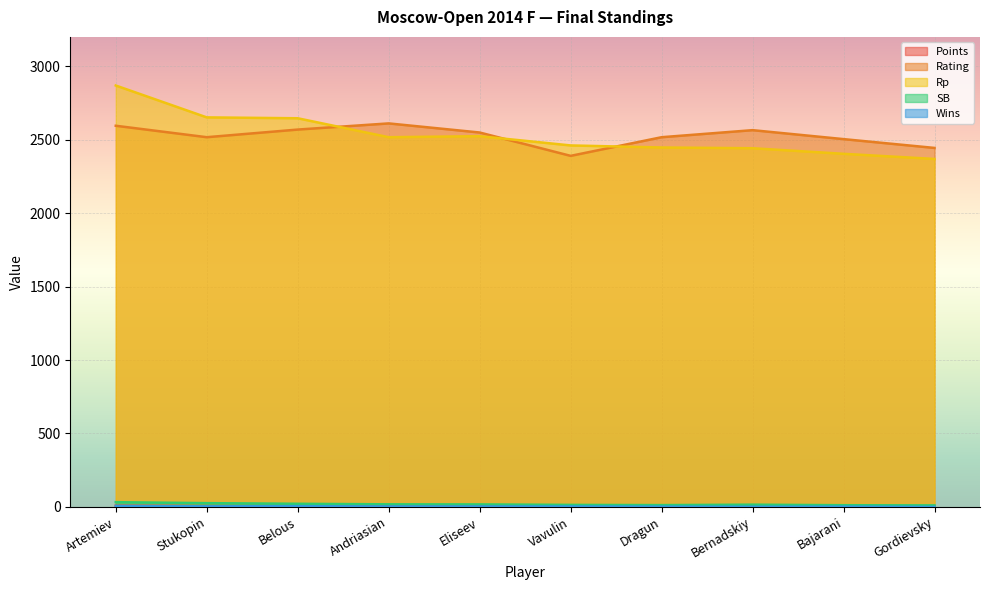

At which category does the chart reach its peak across all series?

Artemiev